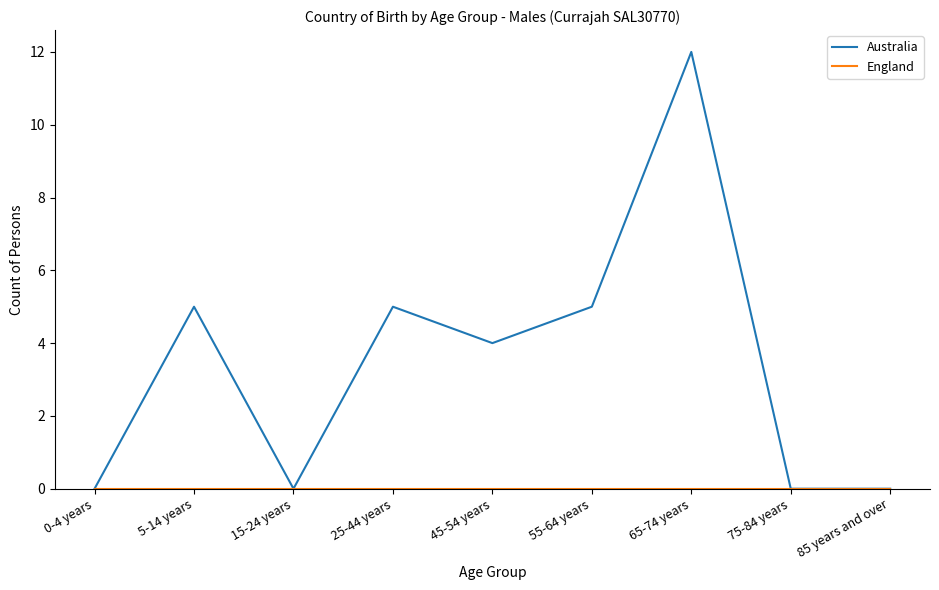

At which category is the sum across all series the highest?

65-74 years